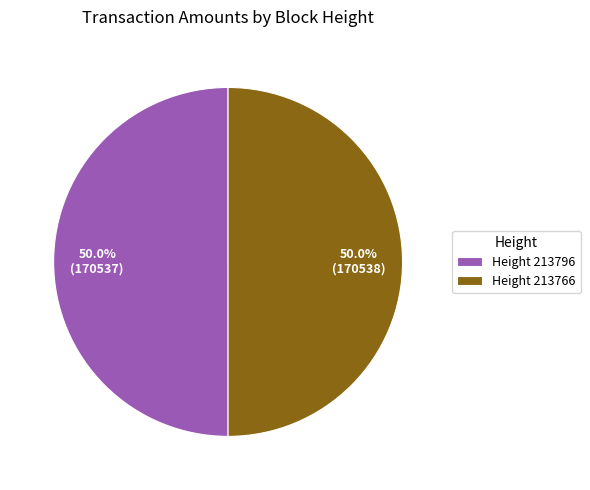

What is the total percentage of Height 213796 and Height 213766?

100.0%